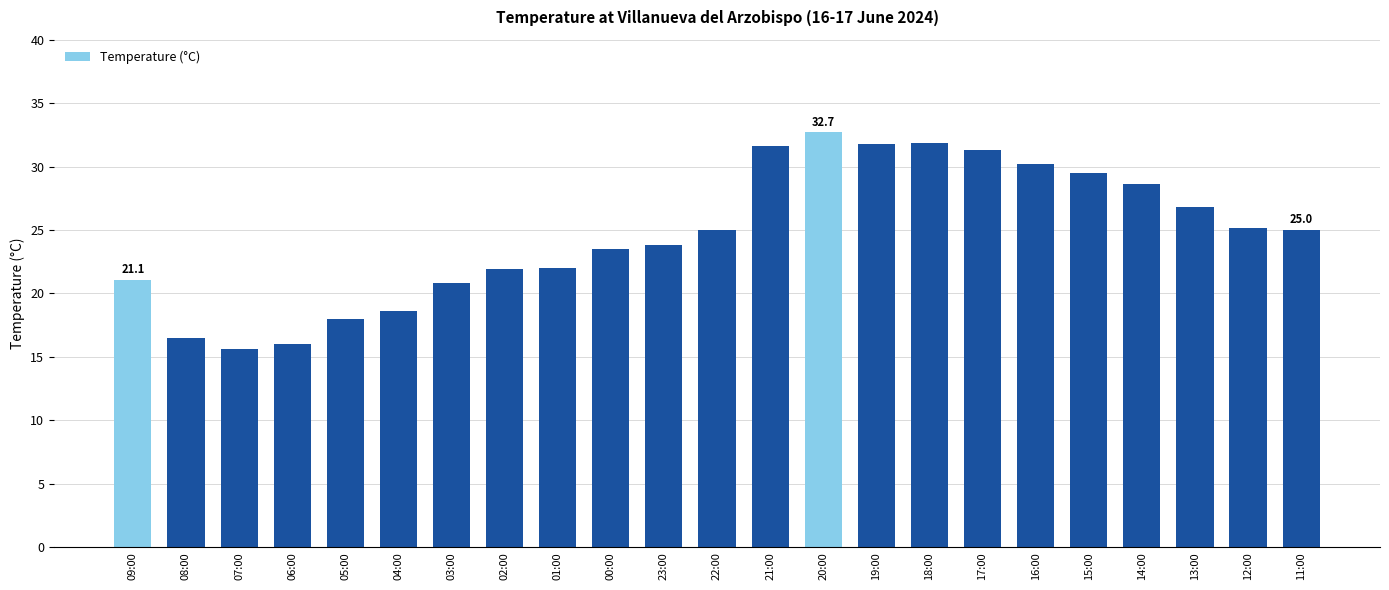

What is the label of the 8th bar from the left?

02:00